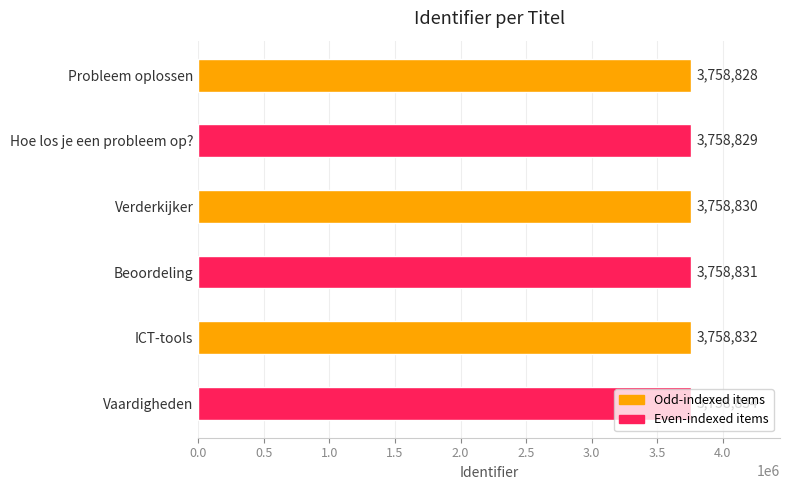

Does the chart contain any negative values?

No